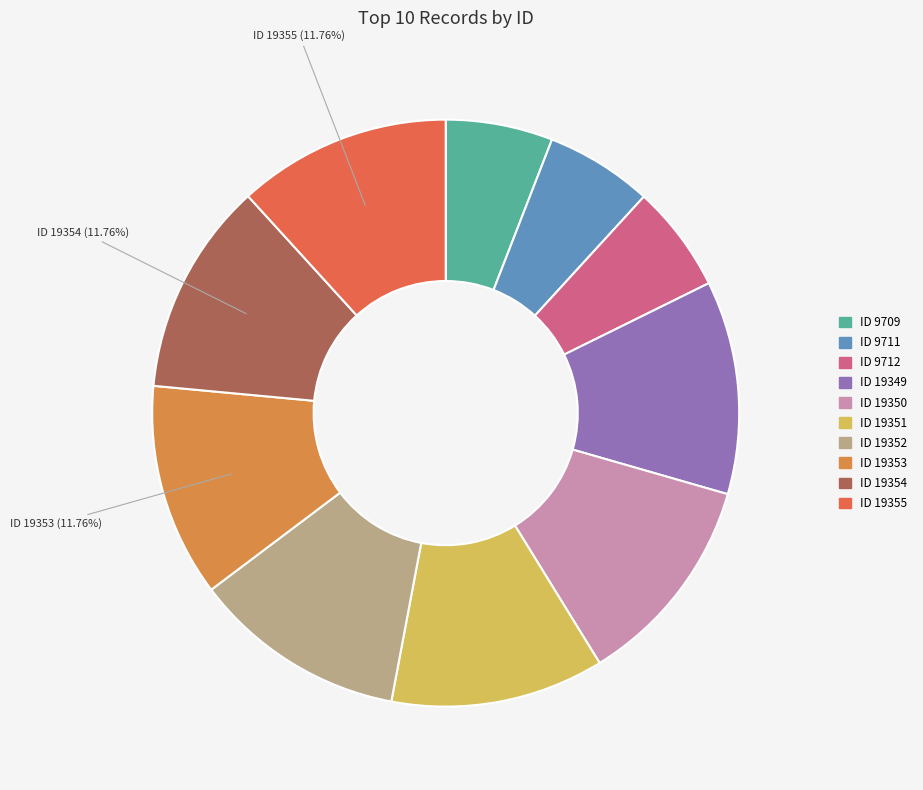

How many slices are in this pie chart?

10